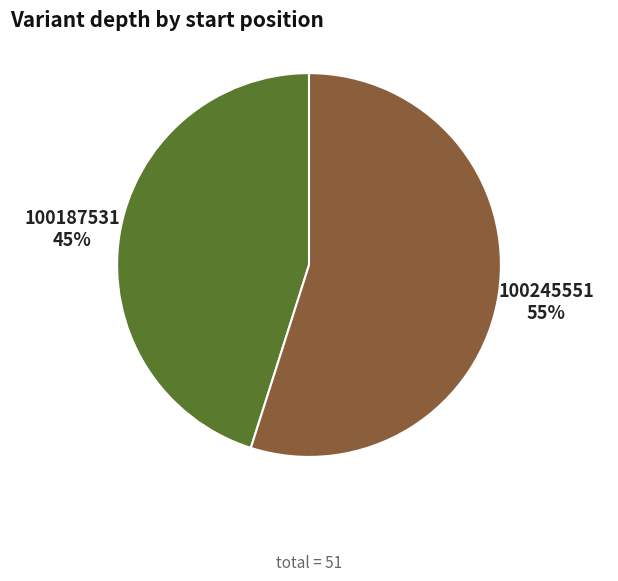

To the nearest percent, what is the difference between the largest and smallest slice percentages?

10%